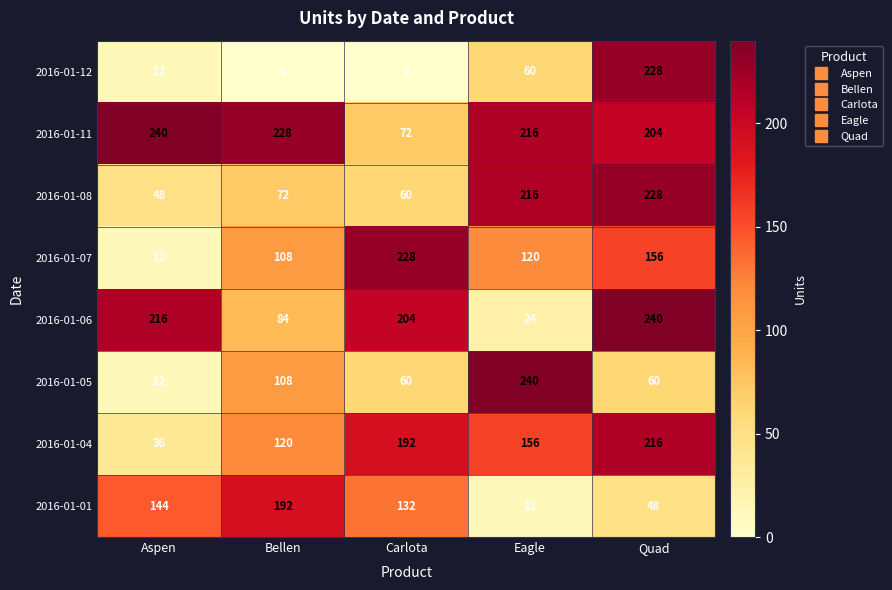

Between Eagle and Quad, which series saw the biggest shift?

2016-01-06